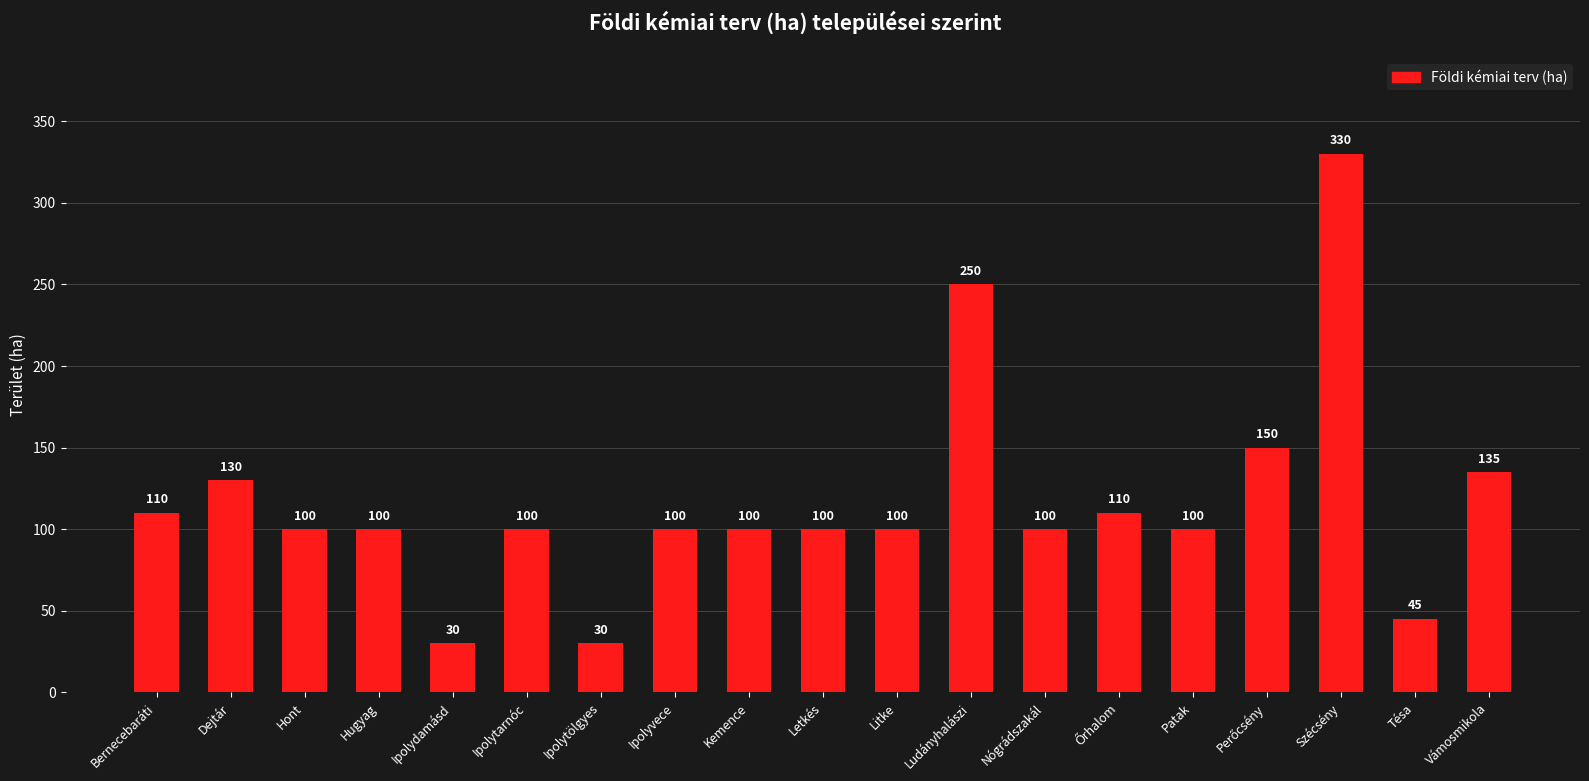

What is the ratio of the value at Ipolydamásd to the value at Ipolytölgyes?

1.0